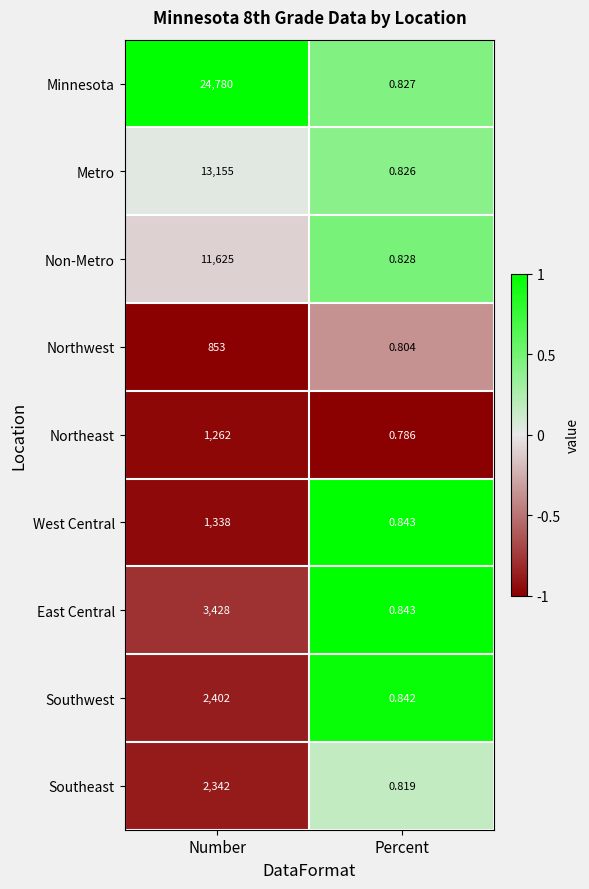

At which label is Metro closest to 6577?

Percent